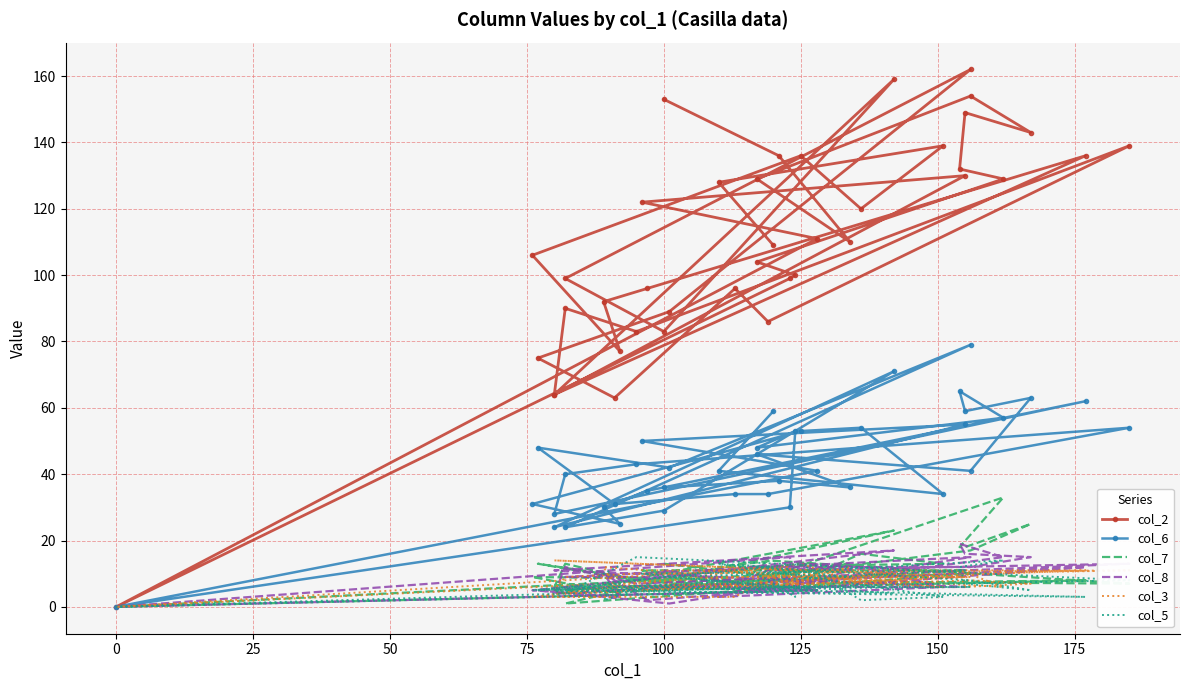

Where is the first local maximum for col_8?

150